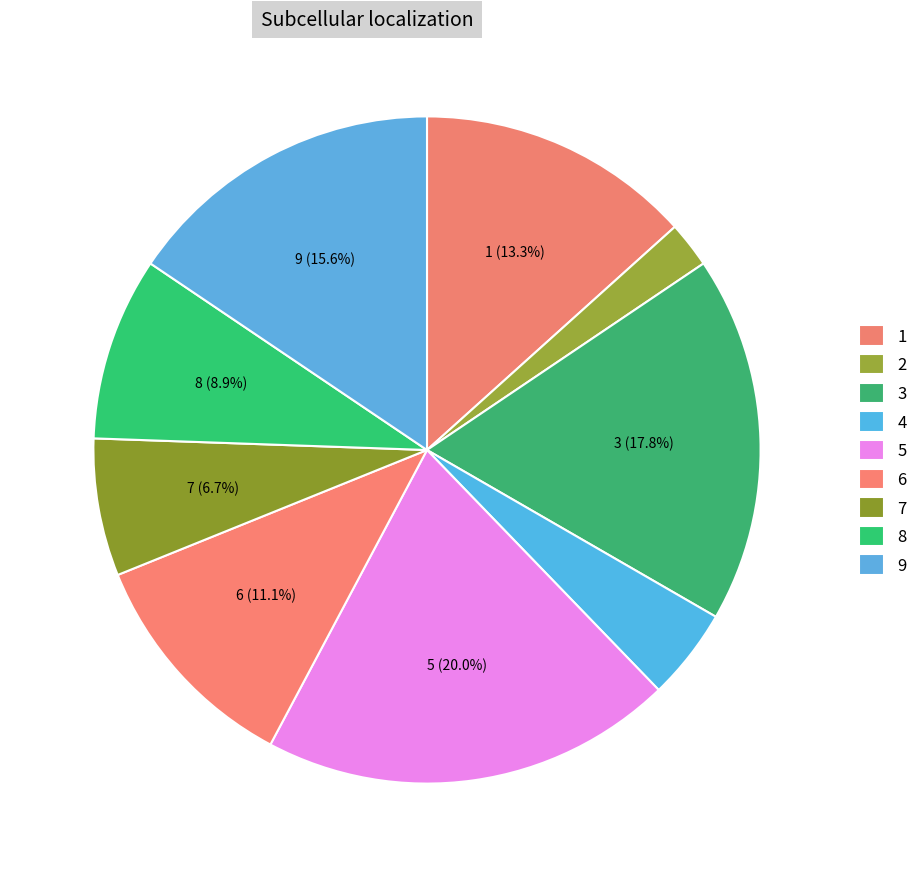

To the nearest percent, what portion does 1 represent?

13%